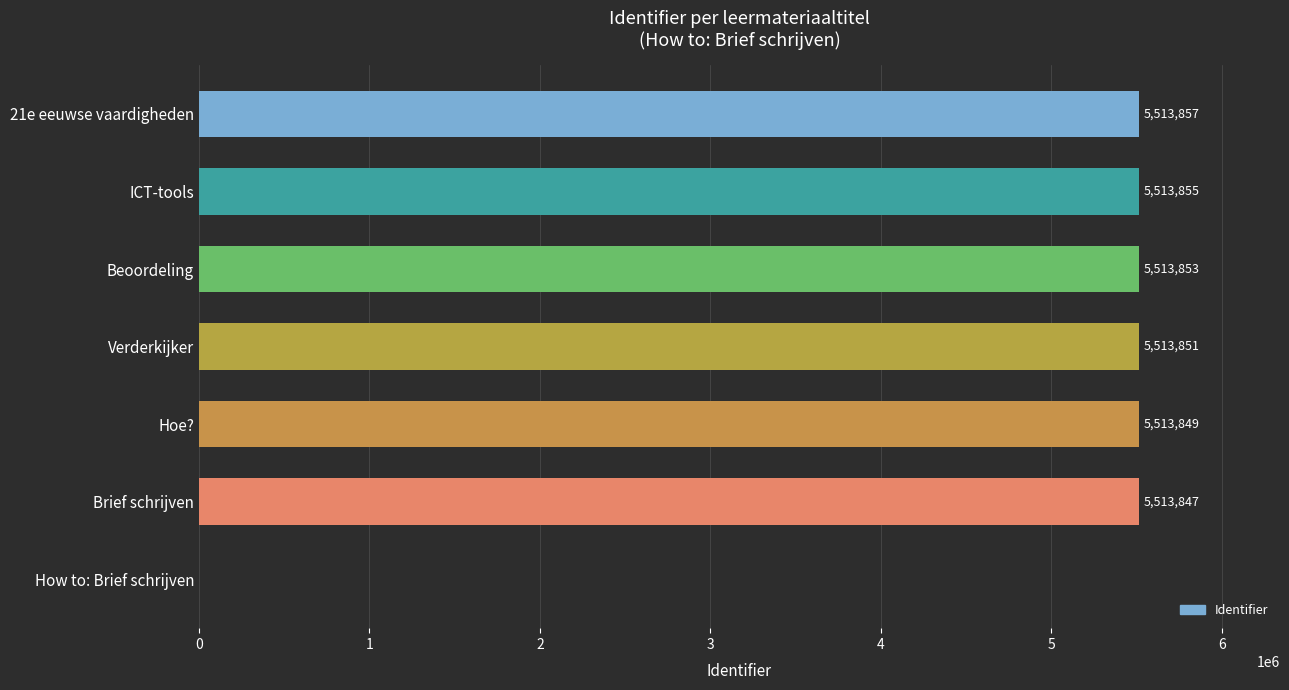

Which label corresponds to the largest value in the chart?

21e eeuwse vaardigheden